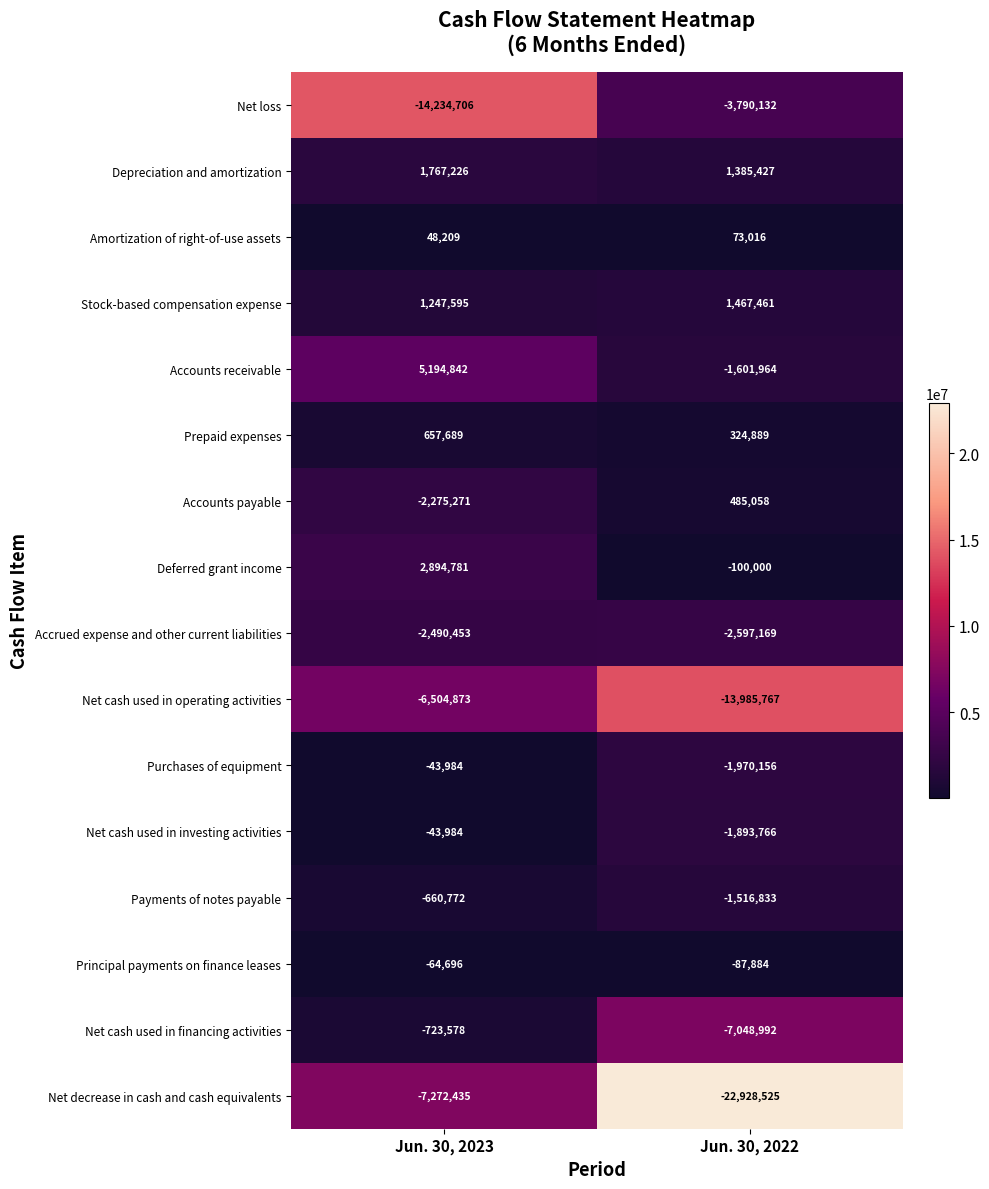

How many data points does each series have?

2